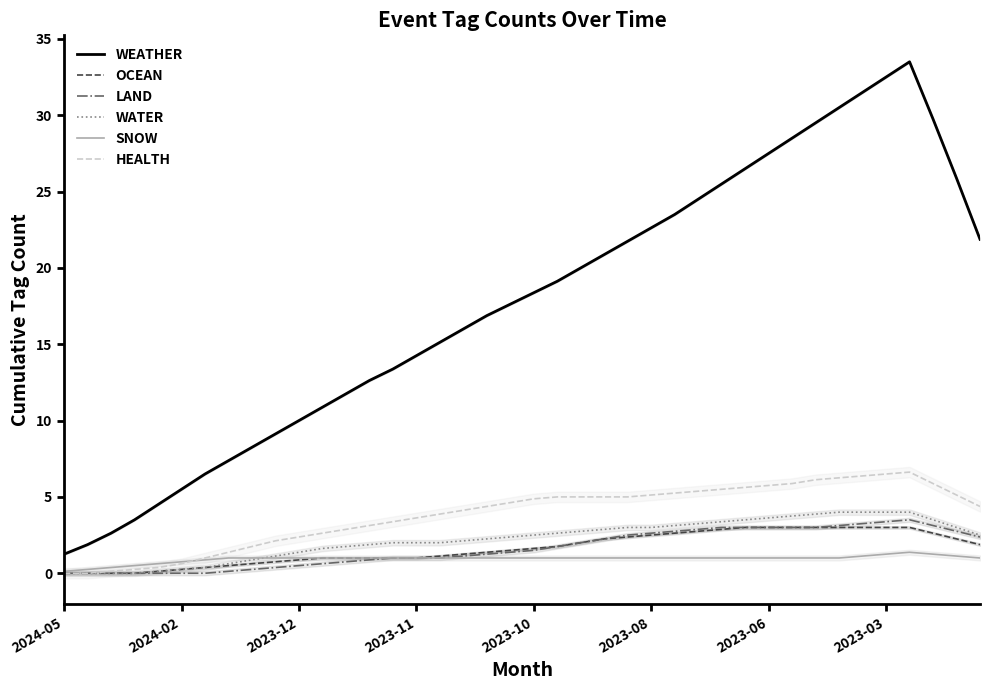

The value of WEATHER at 2023-08 is 22.6. True or false?

True